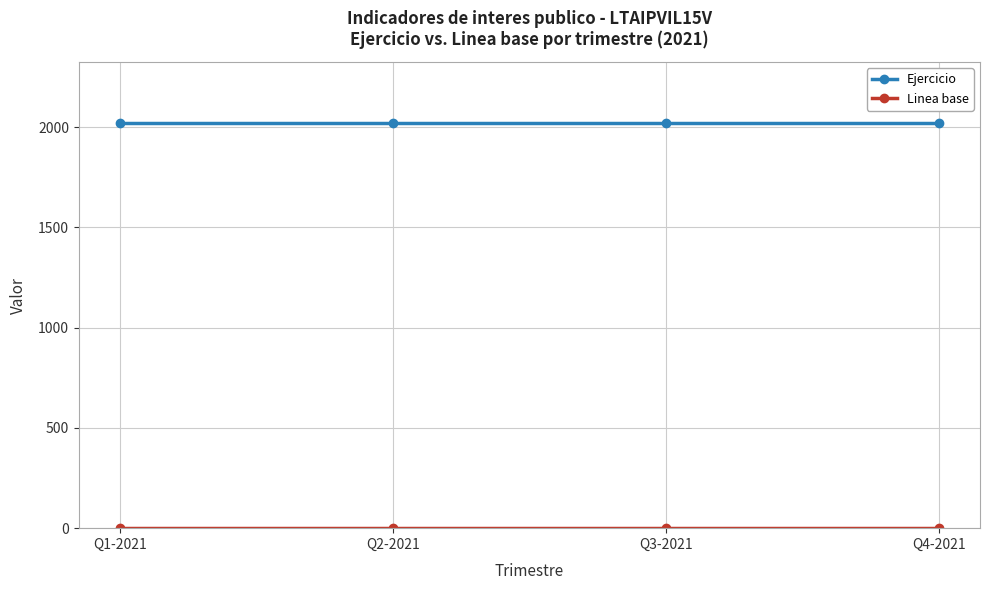

What is the sum of all Ejercicio values?

8084